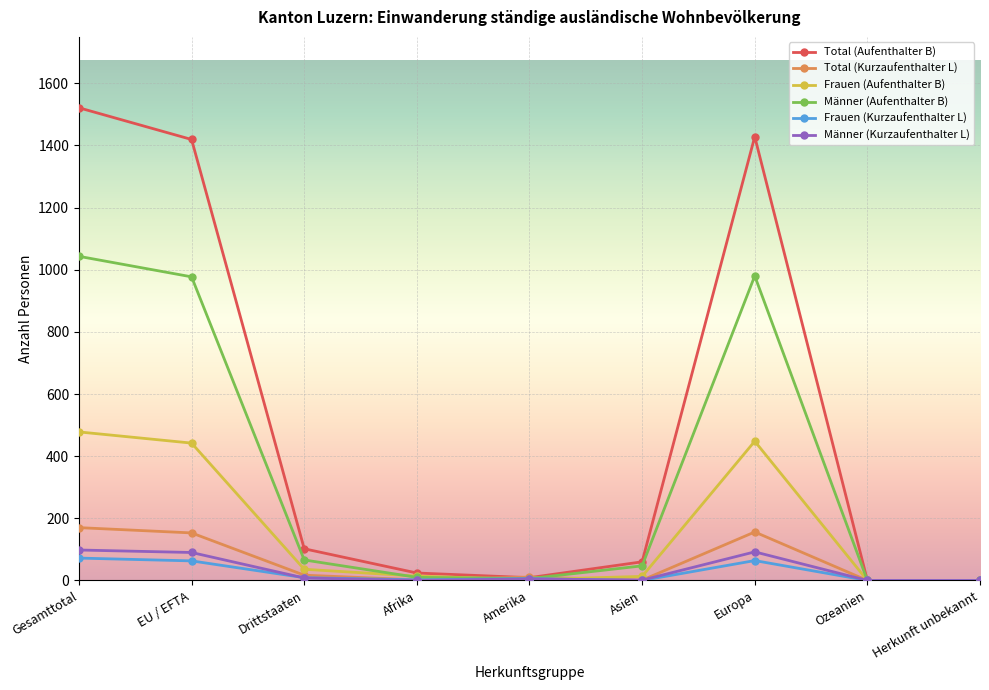

What is the highest value of the Frauen (Aufenthalter B) series?

478